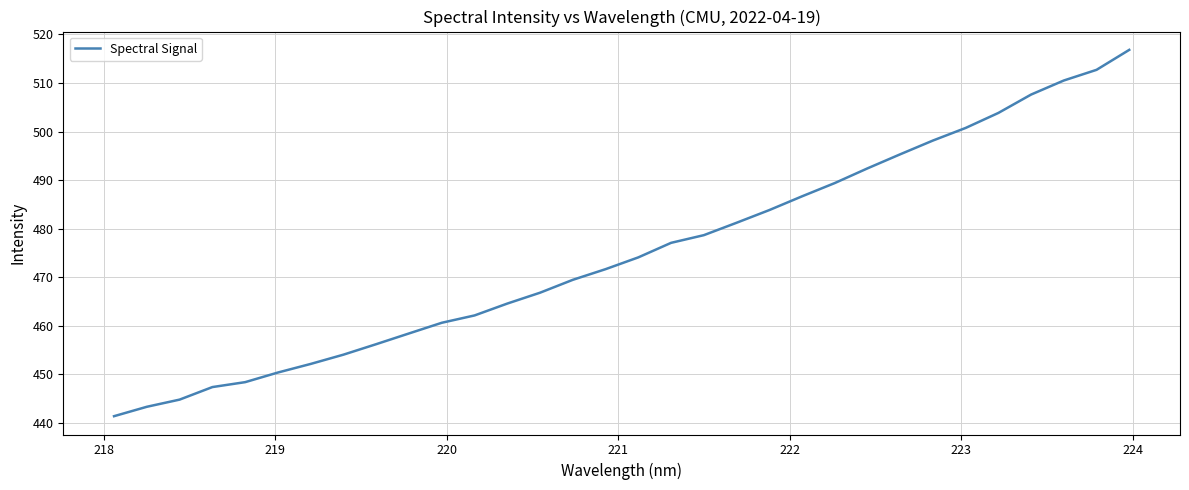

What is the smallest value displayed?

441.4